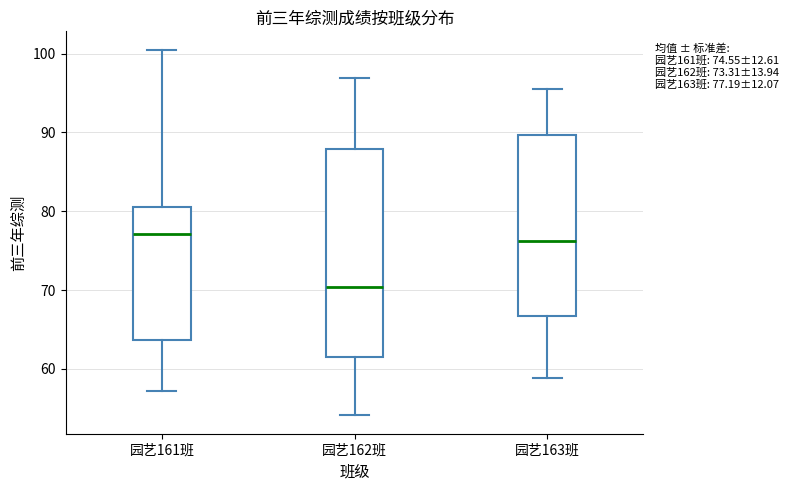

Which box's median line is the lowest?

园艺162班